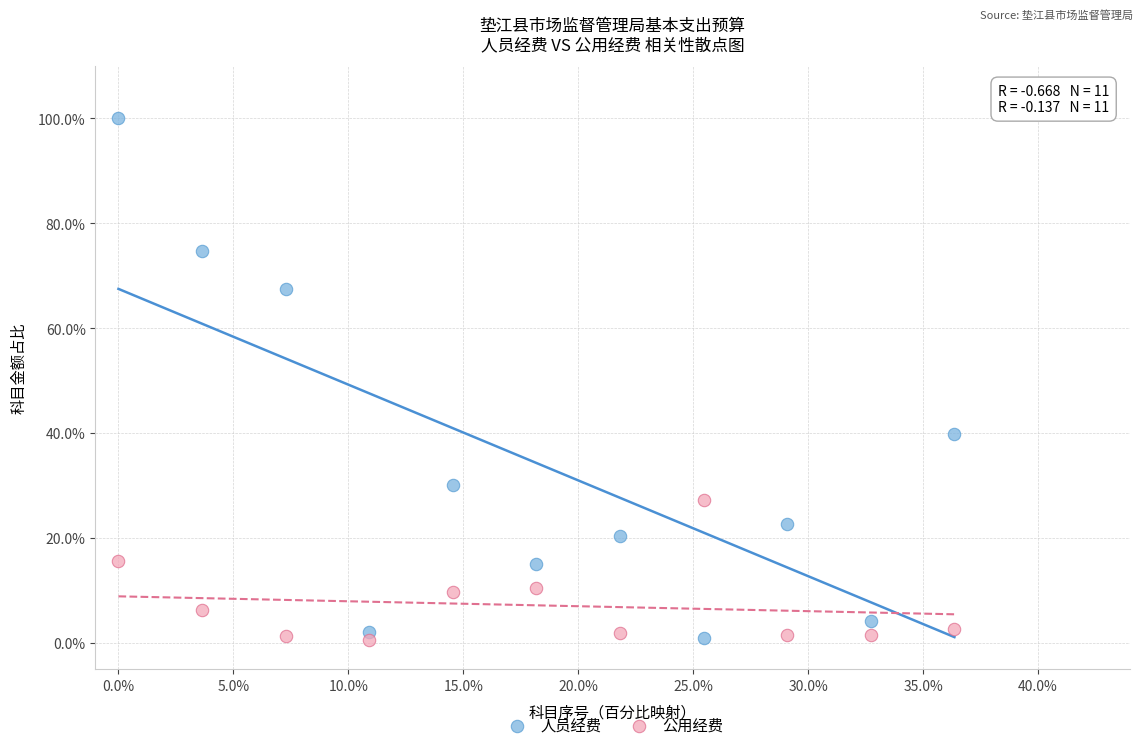

What is the X range (max minus min) for the scatter plot?

36.4